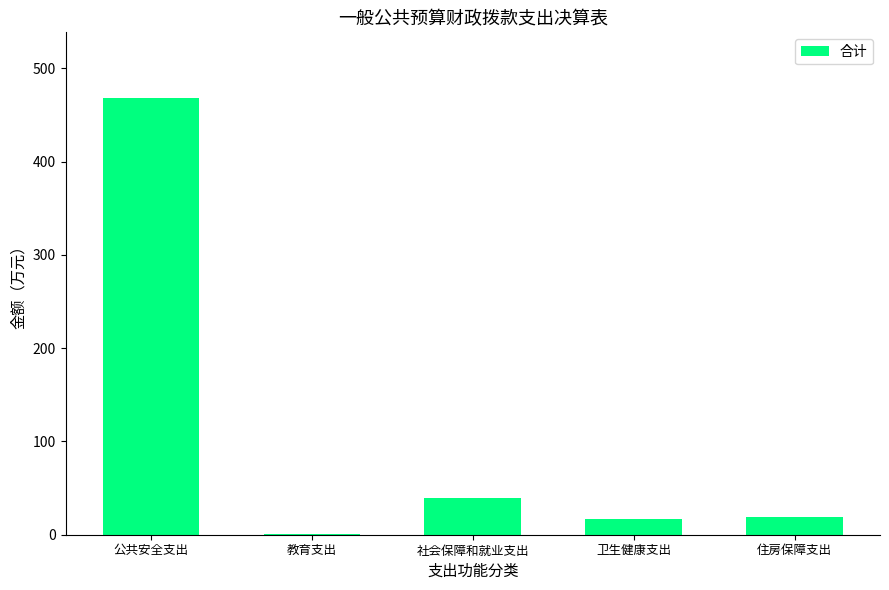

What is the change in value from 公共安全支出 to 住房保障支出?

-450.0